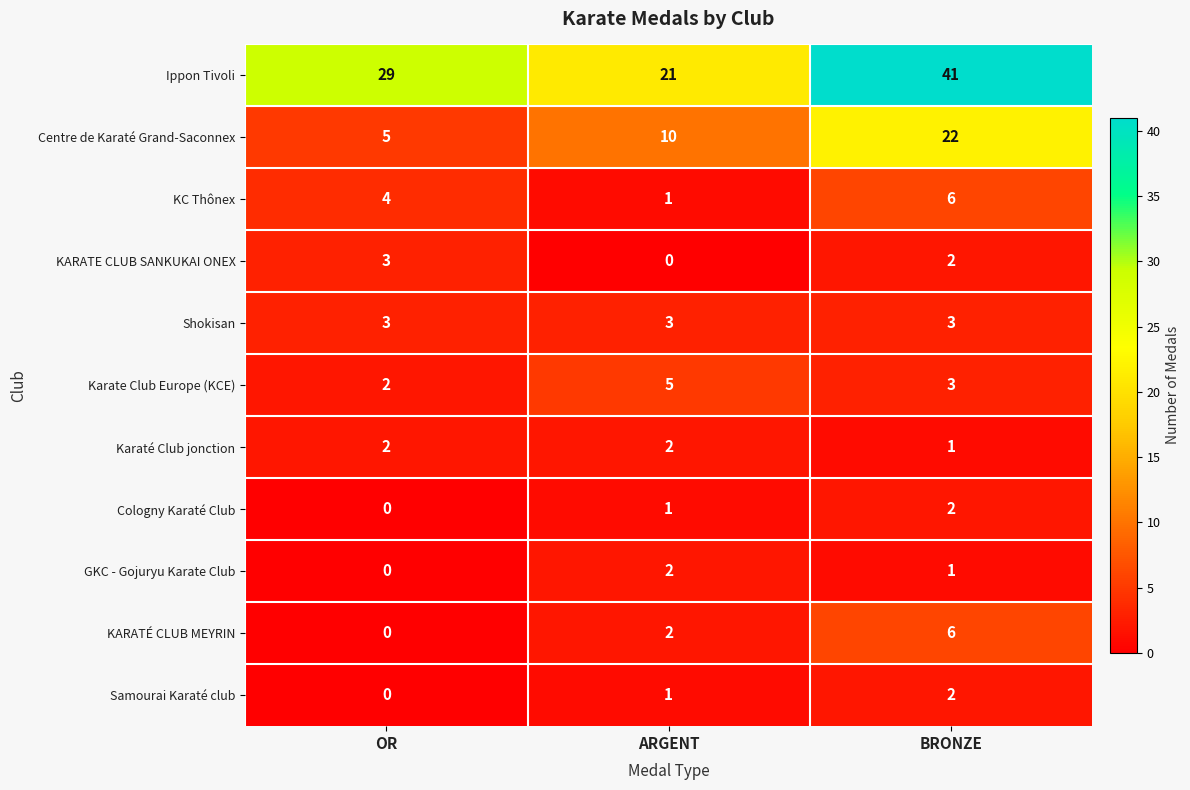

Which series has the largest total across all categories?

Ippon Tivoli